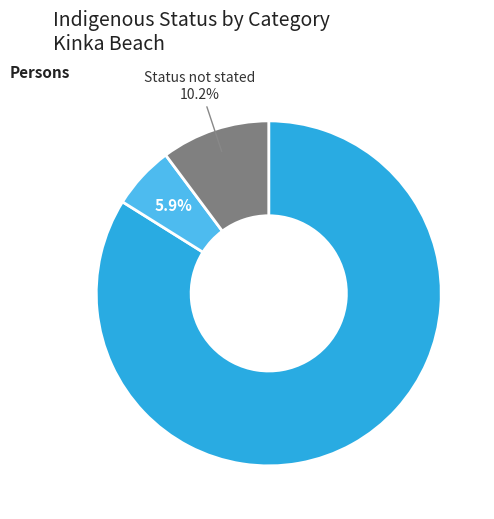

Does any single category account for the majority?

Yes